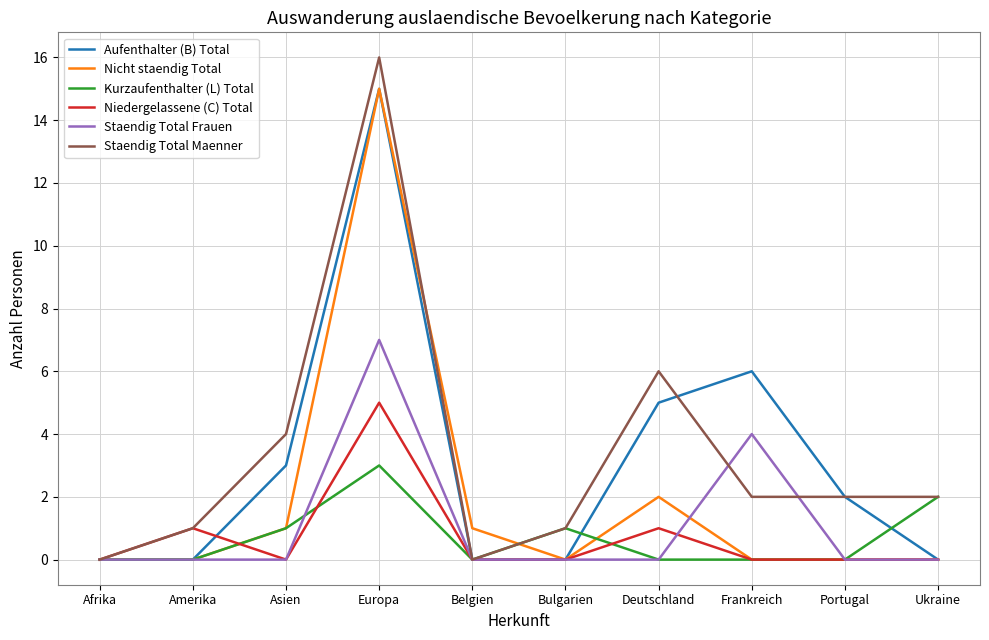

Reading left to right, list all the values displayed in this chart.

Aufenthalter (B) Total: 0	0	3	15	0	0	5	6	2	0
Nicht staendig Total: 0	0	1	15	1	0	2	0	0	0
Kurzaufenthalter (L) Total: 0	0	1	3	0	1	0	0	0	2
Niedergelassene (C) Total: 0	1	0	5	0	0	1	0	0	0
Staendig Total Frauen: 0	0	0	7	0	0	0	4	0	0
Staendig Total Maenner: 0	1	4	16	0	1	6	2	2	2